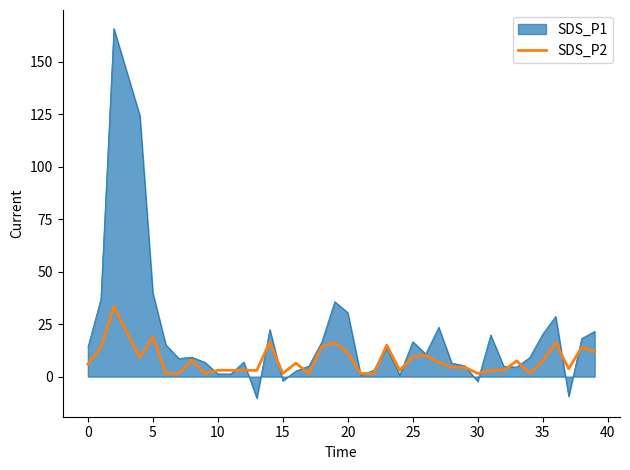

Which series has the largest range (max minus min)?

SDS_P1